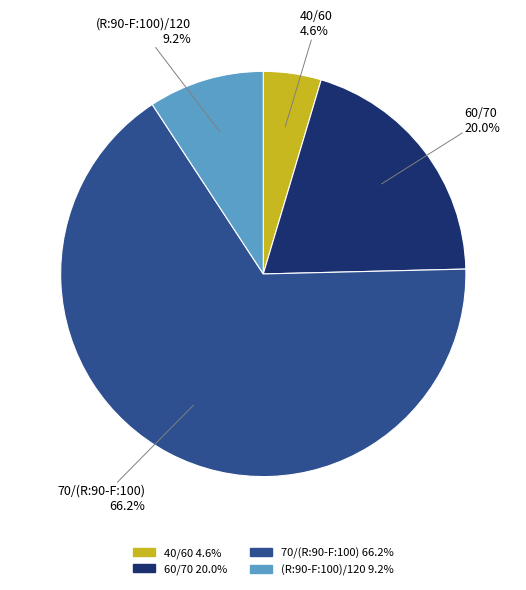

Which slice is the largest?

70/(R:90-F:100)